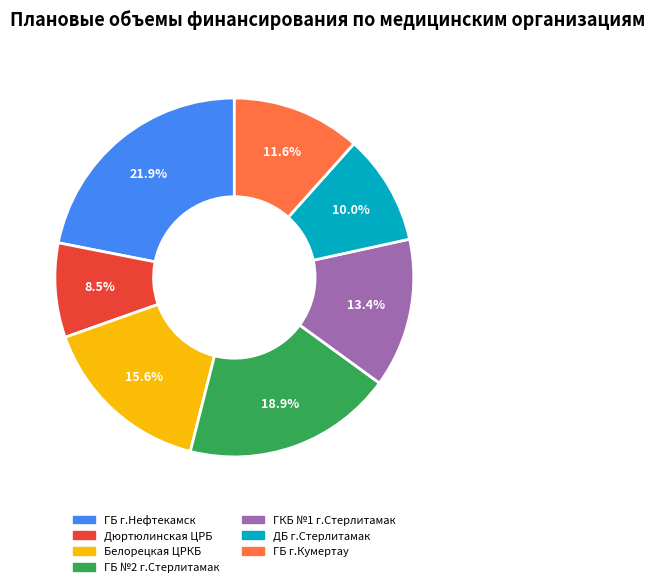

Which category has the biggest portion of the pie?

ГБ г.Нефтекамск